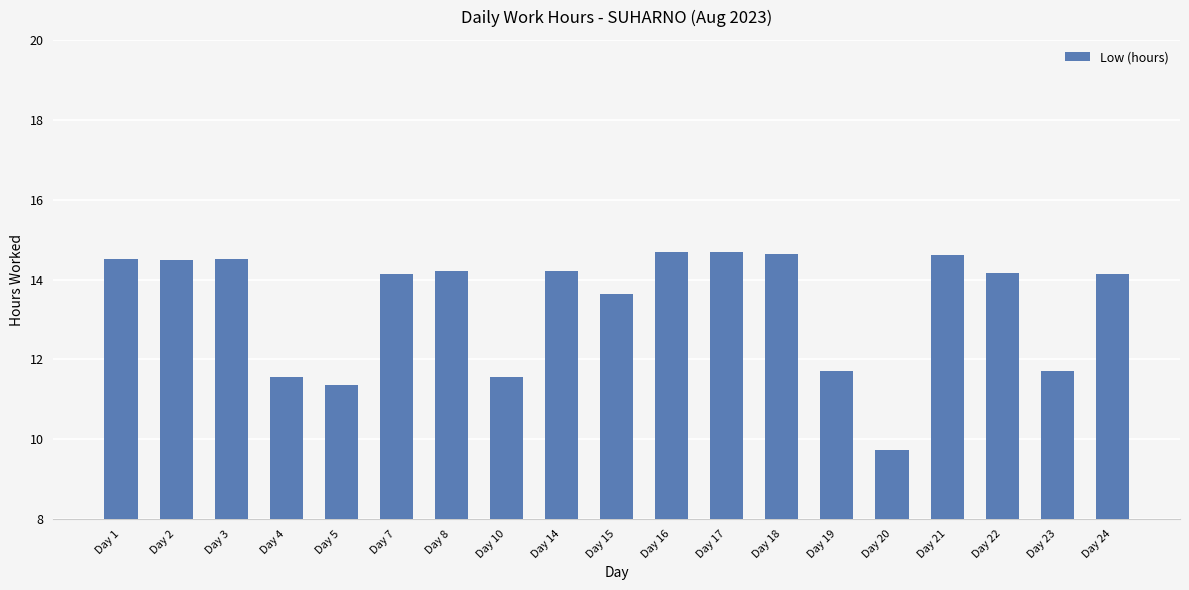

What is the average value?

13.4